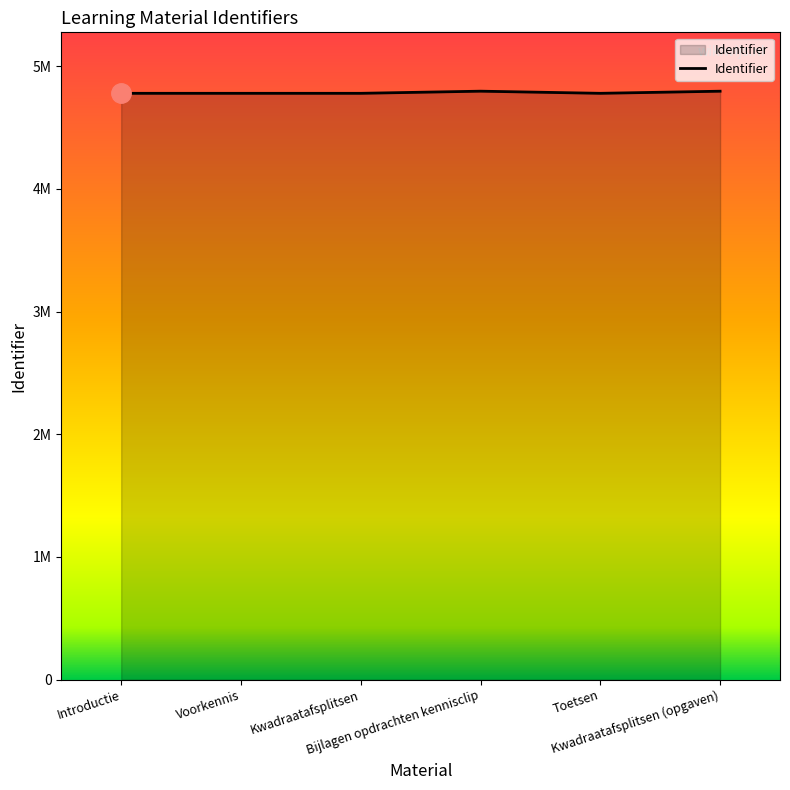

At which category does the chart reach its minimum across all series?

Introductie